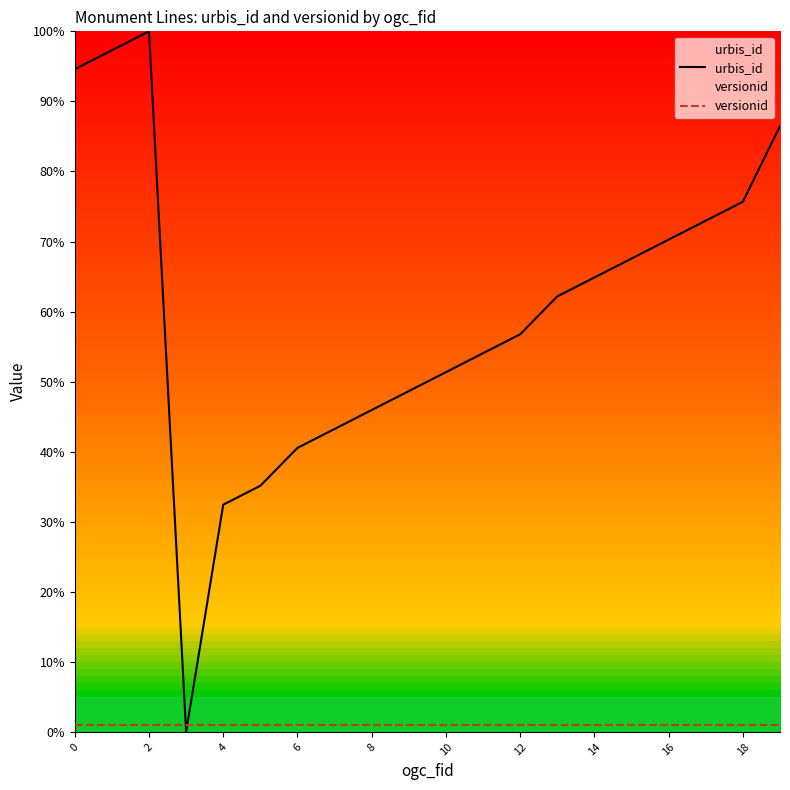

At how many categories does at least one series exceed 98?

1